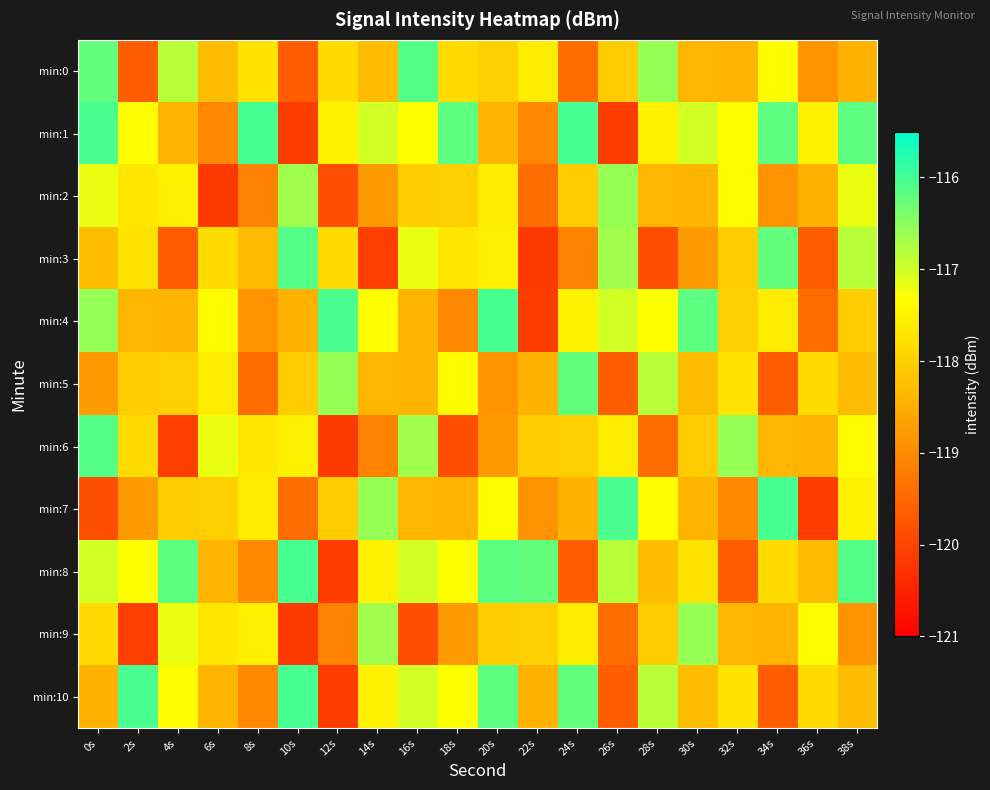

Which series has the largest total across all categories?

min:1